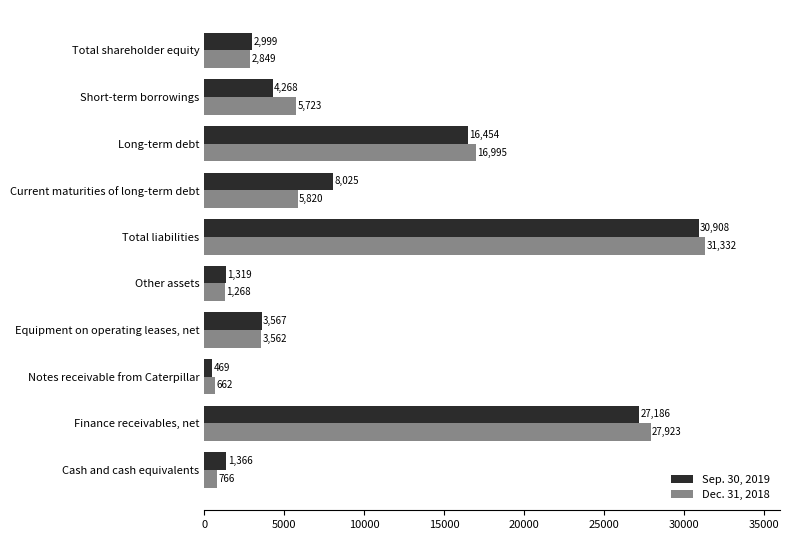

The Dec. 31, 2018 series shows 16995 at Long-term debt. True or false?

True